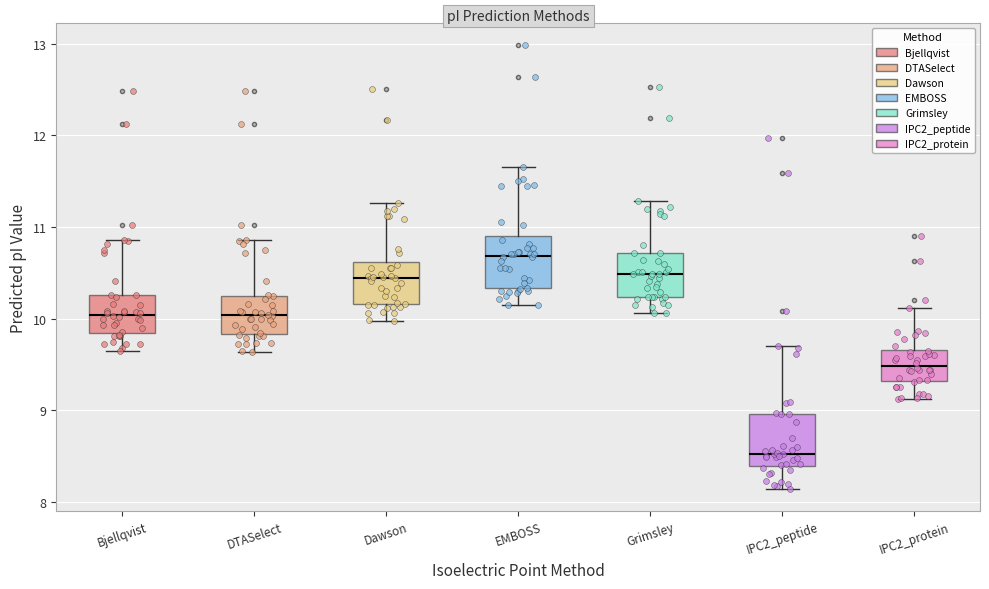

Reading left to right, read every box against the y-axis: the position of its median line, the range the box covers, and the ends of its whiskers. The values are not printed on the chart, so give them approximately, as read against the axis.

Bjellqvist: median 10.0, box 9.8 to 10.3, whiskers 9.6 to 10.9
DTASelect: median 10.0, box 9.8 to 10.3, whiskers 9.6 to 10.9
Dawson: median 10.4, box 10.2 to 10.6, whiskers 10.0 to 11.3
EMBOSS: median 10.7, box 10.3 to 10.9, whiskers 10.1 to 11.7
Grimsley: median 10.5, box 10.2 to 10.7, whiskers 10.1 to 11.3
IPC2_peptide: median 8.5, box 8.4 to 9.0, whiskers 8.1 to 9.7
IPC2_protein: median 9.5, box 9.3 to 9.7, whiskers 9.1 to 10.1